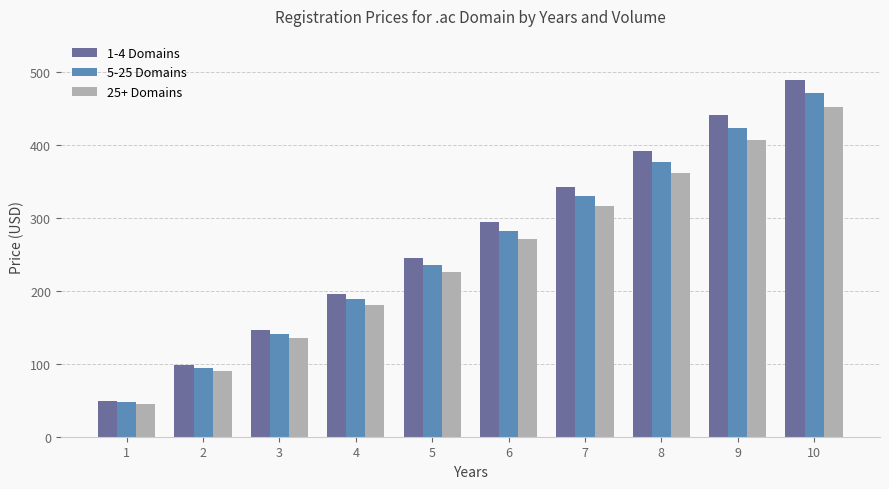

Which series has the largest range (max minus min)?

1-4 Domains